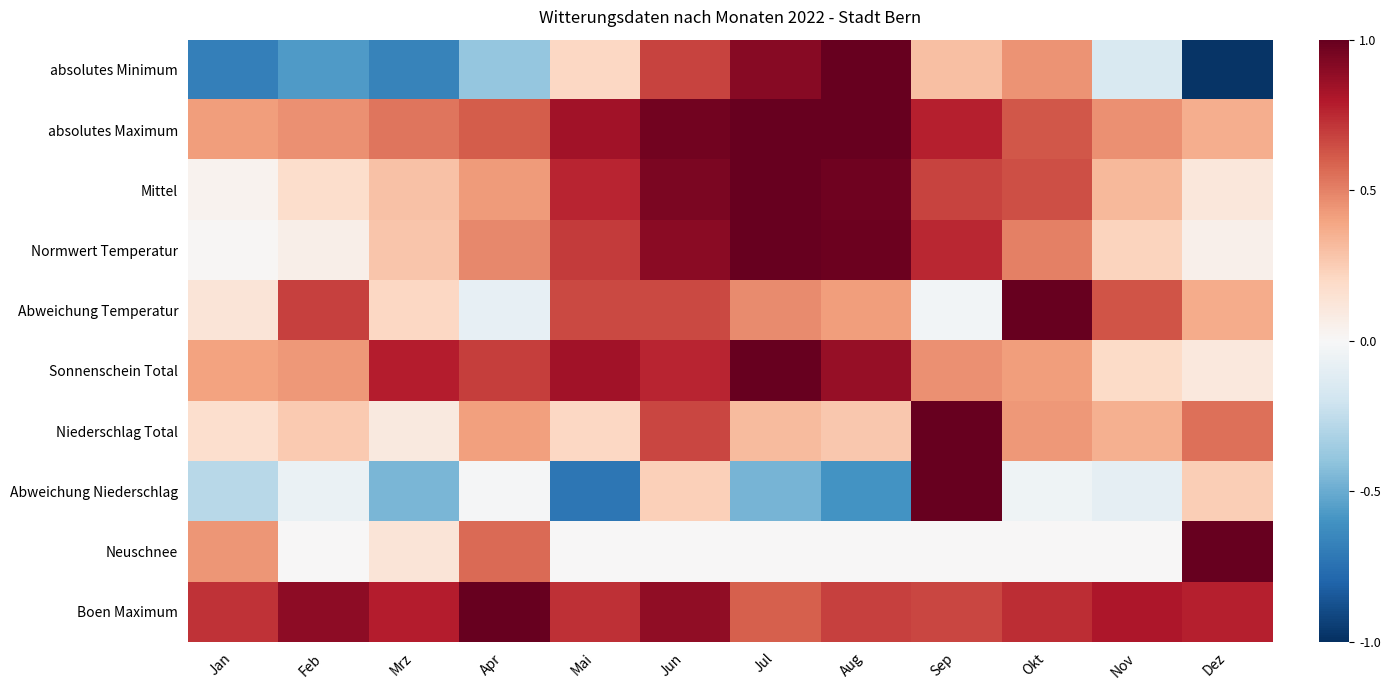

Reading left to right, list all the values displayed in this chart.

absolutes Minimum: Jan=-0.7	Feb=-0.6	Mrz=-0.7	Apr=-0.4	Mai=0.2	Jun=0.7	Jul=0.9	Aug=1.0	Sep=0.3	Okt=0.4	Nov=-0.2	Dez=-1.0
absolutes Maximum: Jan=0.4	Feb=0.5	Mrz=0.5	Apr=0.6	Mai=0.8	Jun=1.0	Jul=1.0	Aug=1.0	Sep=0.8	Okt=0.6	Nov=0.5	Dez=0.4
Mittel: Jan=0.0	Feb=0.2	Mrz=0.3	Apr=0.4	Mai=0.8	Jun=0.9	Jul=1.0	Aug=1.0	Sep=0.7	Okt=0.6	Nov=0.3	Dez=0.1
Normwert Temperatur: Jan=0.0	Feb=0.1	Mrz=0.3	Apr=0.5	Mai=0.7	Jun=0.9	Jul=1.0	Aug=1.0	Sep=0.8	Okt=0.5	Nov=0.2	Dez=0.0
Abweichung Temperatur: Jan=0.1	Feb=0.7	Mrz=0.2	Apr=-0.1	Mai=0.7	Jun=0.7	Jul=0.5	Aug=0.4	Sep=-0.0	Okt=1.0	Nov=0.6	Dez=0.4
Sonnenschein Total: Jan=0.4	Feb=0.4	Mrz=0.8	Apr=0.7	Mai=0.8	Jun=0.8	Jul=1.0	Aug=0.9	Sep=0.5	Okt=0.4	Nov=0.2	Dez=0.1
Niederschlag Total: Jan=0.2	Feb=0.3	Mrz=0.1	Apr=0.4	Mai=0.2	Jun=0.7	Jul=0.3	Aug=0.3	Sep=1.0	Okt=0.4	Nov=0.4	Dez=0.5
Abweichung Niederschlag: Jan=-0.3	Feb=-0.1	Mrz=-0.5	Apr=-0.0	Mai=-0.7	Jun=0.2	Jul=-0.5	Aug=-0.6	Sep=1.0	Okt=-0.0	Nov=-0.1	Dez=0.2
Neuschnee: Jan=0.4	Feb=0.0	Mrz=0.1	Apr=0.6	Mai=0.0	Jun=0.0	Jul=0.0	Aug=0.0	Sep=0.0	Okt=0.0	Nov=0.0	Dez=1.0
Boen Maximum: Jan=0.7	Feb=0.9	Mrz=0.8	Apr=1.0	Mai=0.7	Jun=0.9	Jul=0.6	Aug=0.7	Sep=0.7	Okt=0.7	Nov=0.8	Dez=0.8